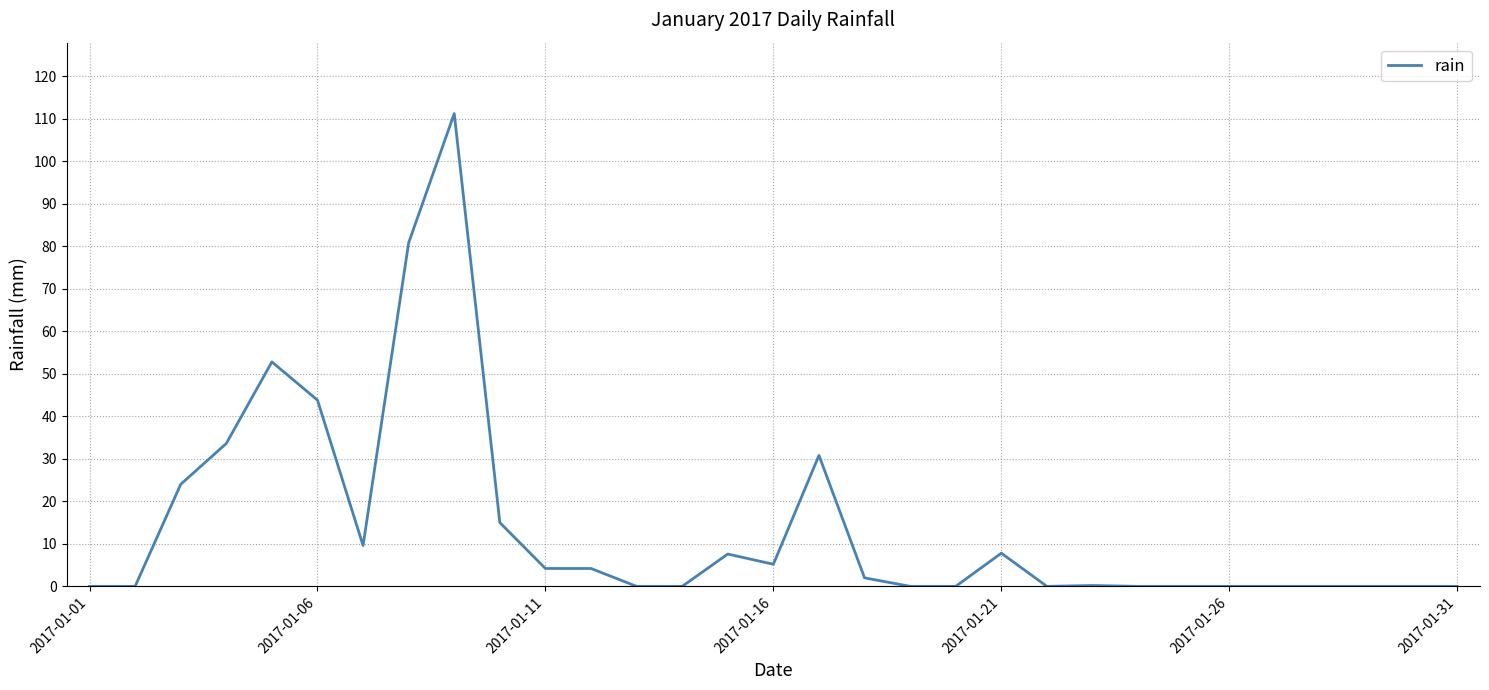

What is the difference between the maximum and minimum values?

111.2